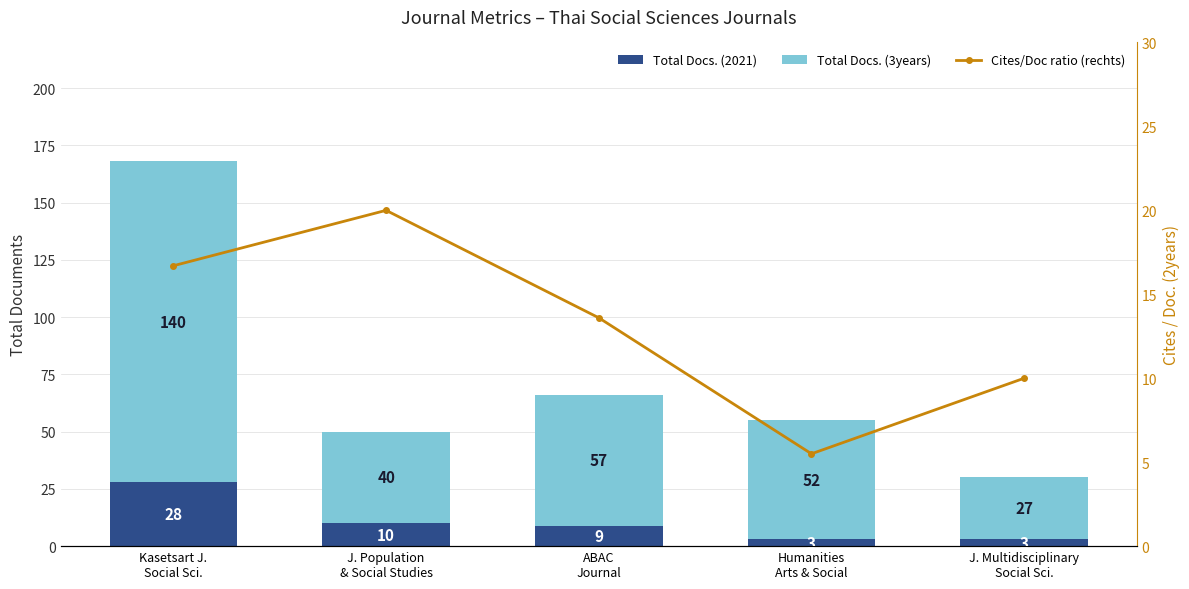

What is the maximum value shown in the chart?

140.0